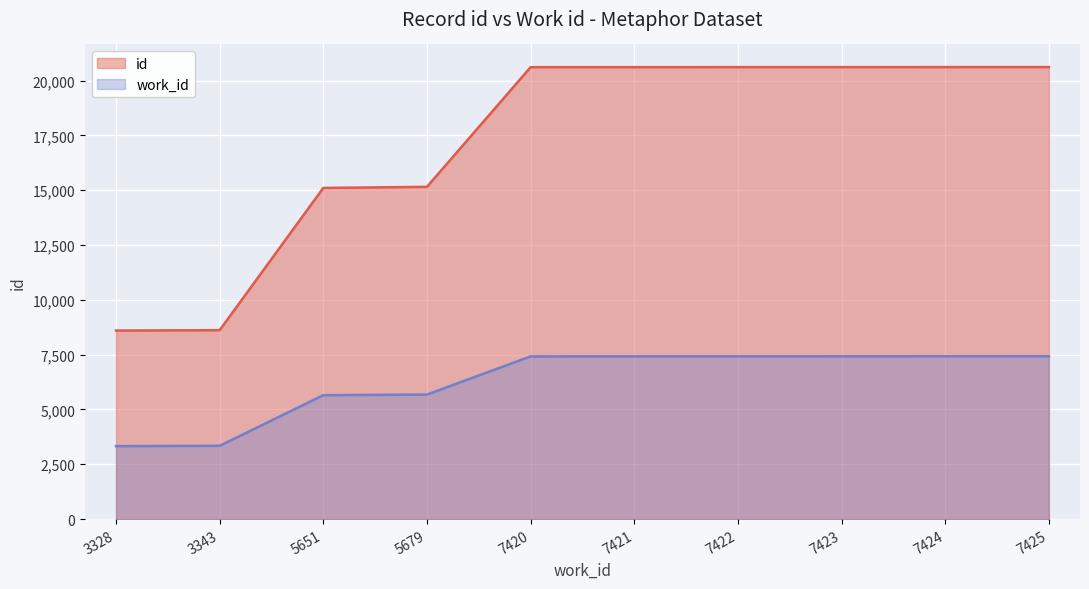

True or false: work_id and id cross at least once.

False